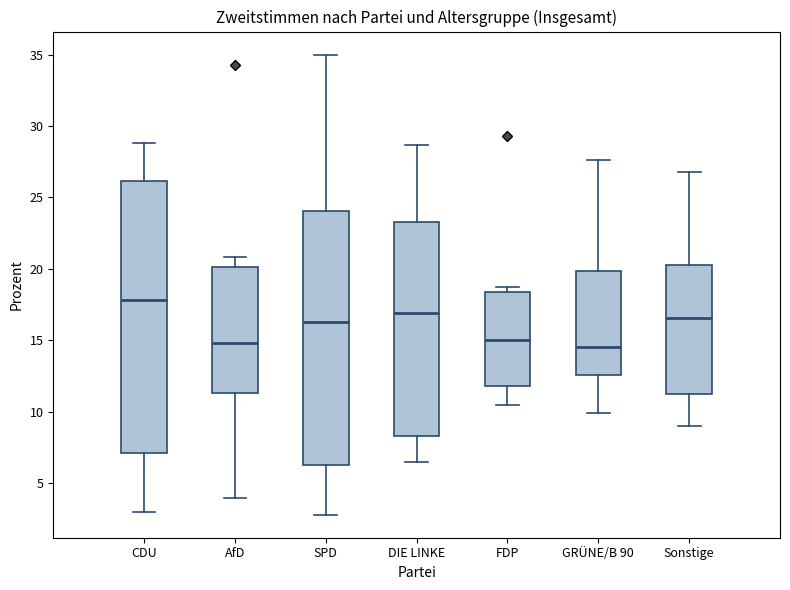

Reading left to right, transcribe this box plot: for each box, give where its median line is, the range the box spans, and where its two whiskers end, as read against the y-axis. The values are not printed on the chart, so give them approximately, as read against the axis.

CDU: median 18.0, box 7.0 to 26.0, whiskers 3.0 to 29.0
AfD: median 15.0, box 11.5 to 20.0, whiskers 4.0 to 21.0
SPD: median 16.5, box 6.5 to 24.0, whiskers 3.0 to 35.0
DIE LINKE: median 17.0, box 8.5 to 23.5, whiskers 6.5 to 28.5
FDP: median 15.0, box 12.0 to 18.5, whiskers 10.5 to 18.5 (just above the box's upper edge)
GRÜNE/B 90: median 14.5, box 12.5 to 20.0, whiskers 10.0 to 27.5
Sonstige: median 16.5, box 11.5 to 20.5, whiskers 9.0 to 27.0